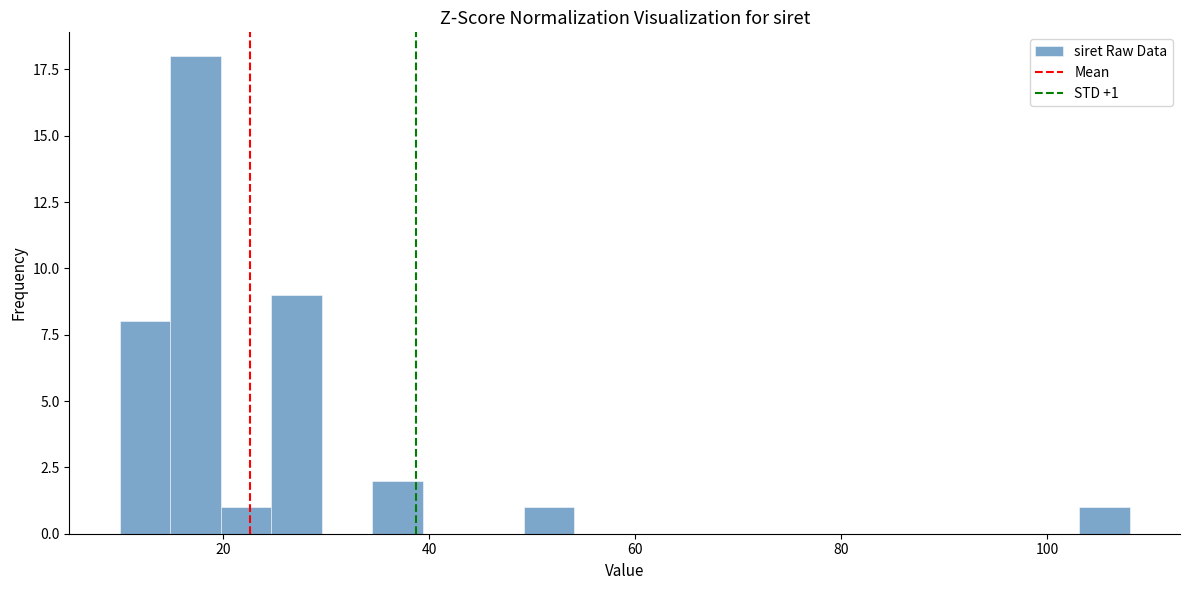

Read against the x-axis, roughly where is the centre of the tallest bar?

18